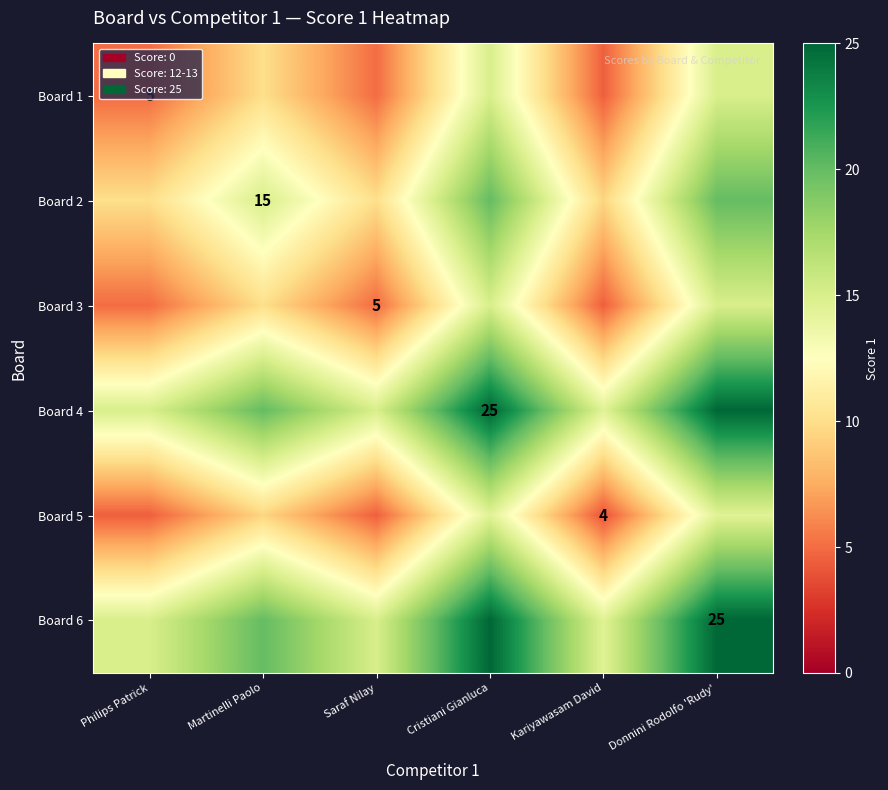

The Board 5 series shows 4.0 at Kariyawasam David. True or false?

True